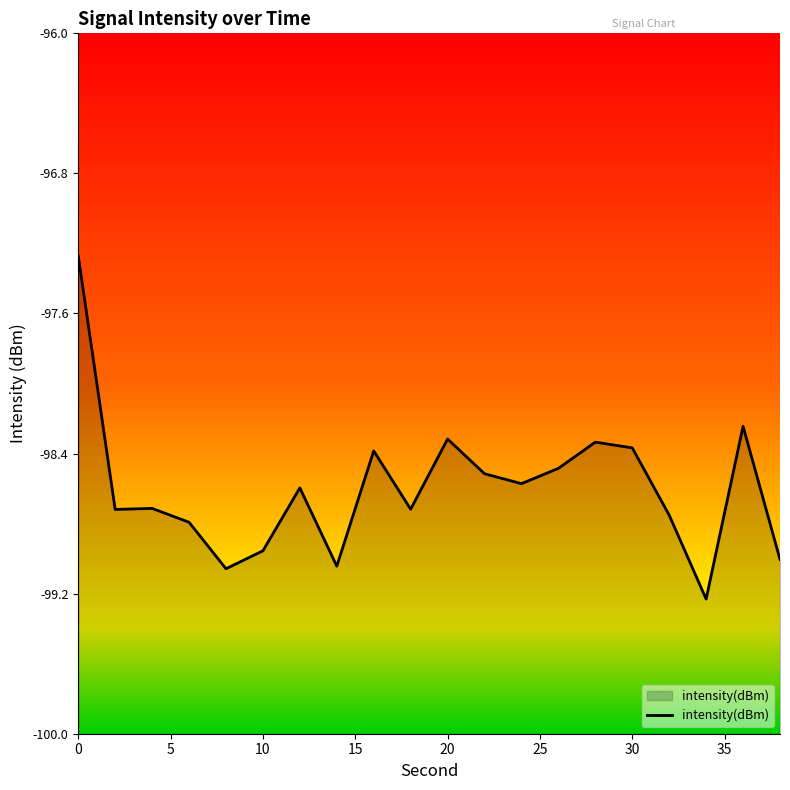

What value does the data have at 9?

-98.7